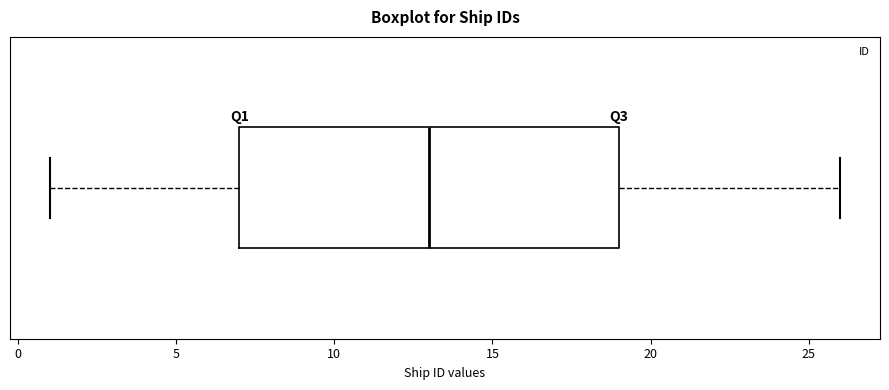

Read this box plot against the x-axis: the position of the median line, the range covered by the box, and the ends of both whiskers. The values are not printed on the chart, so give them approximately, as read against the axis.

median 13, box 7 to 19, whiskers 1 to 26